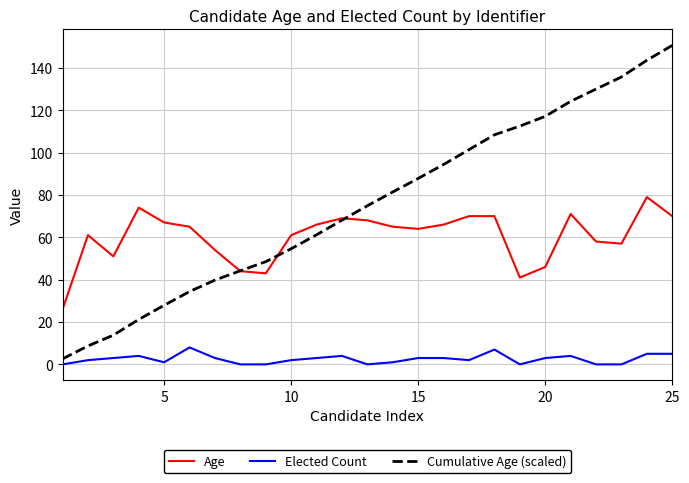

How many categories are shown in the chart?

25